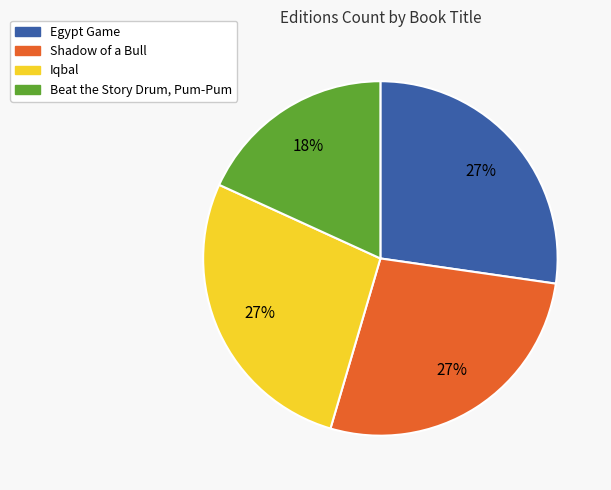

Which slice is the smallest?

Beat the Story Drum, Pum-Pum